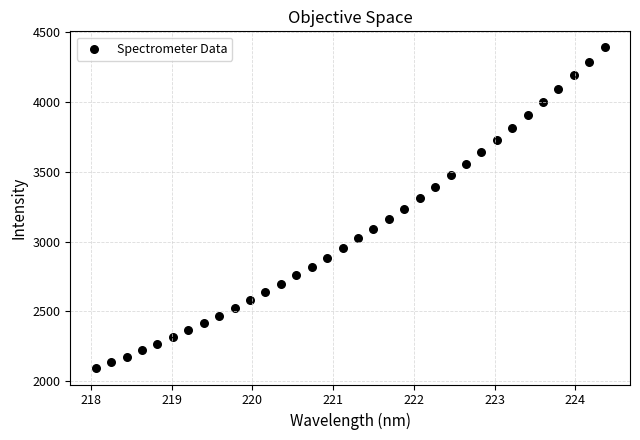

What is the range of Y values (max minus min)?

2301.6